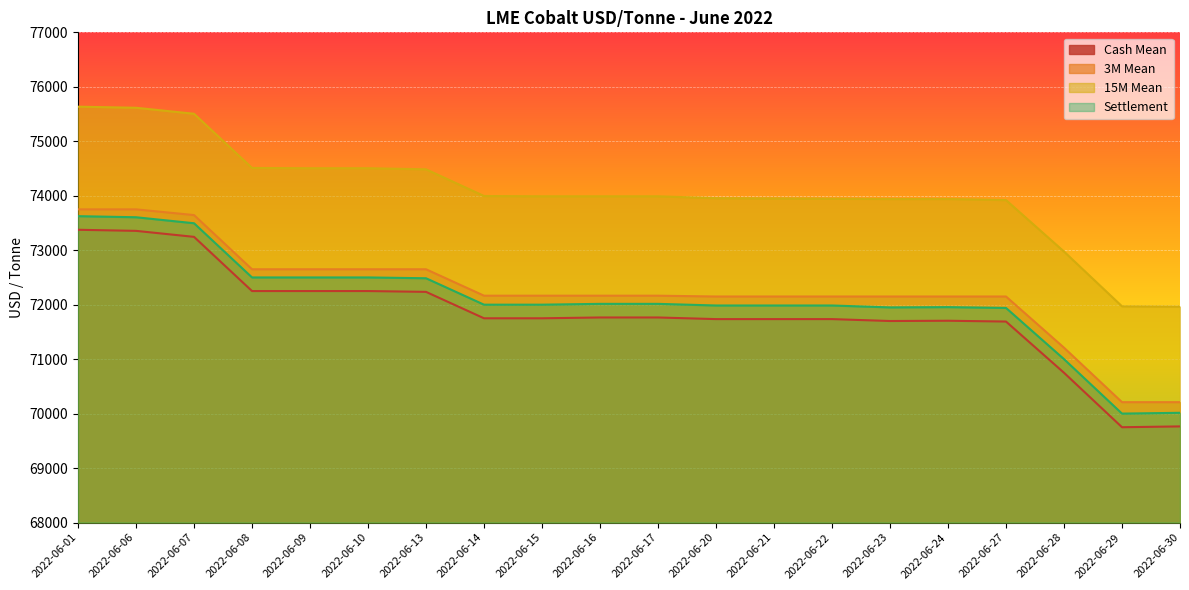

True or false: Settlement has more than 0 points higher than both neighbors.

True